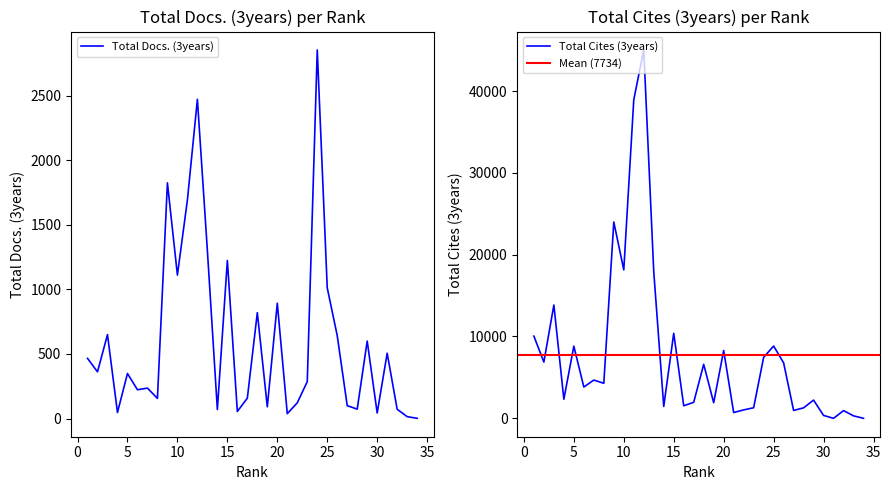

List the labels in order of Total Cites (3years) value, largest first.

12, 11, 9, 10, 13, 3, 15, 1, 25, 5, 20, 24, 2, 26, 18, 7, 8, 6, 4, 29, 17, 19, 16, 14, 23, 28, 22, 27, 32, 21, 30, 33, 34, 31